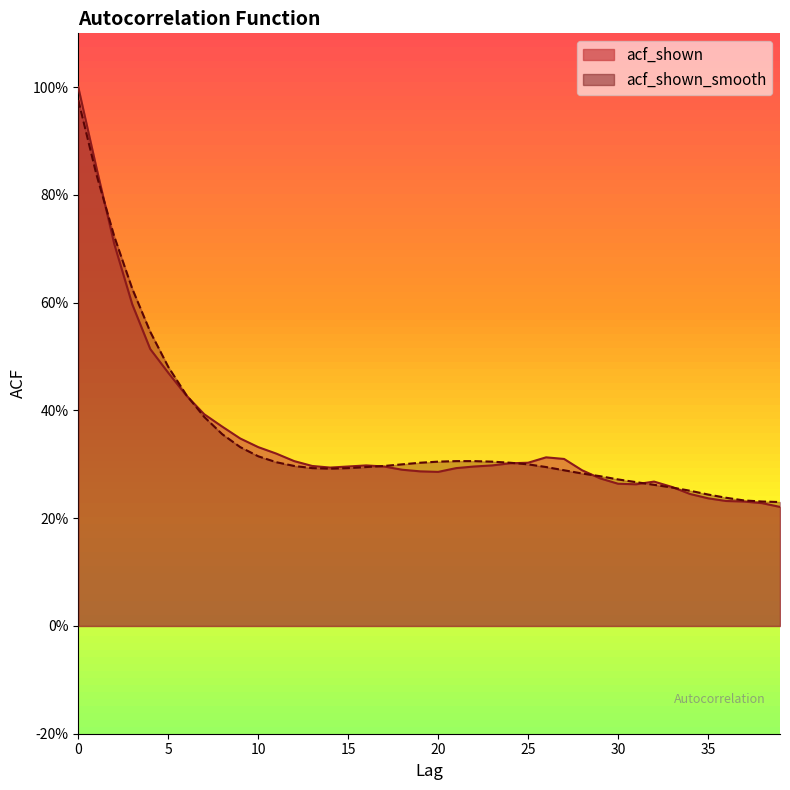

What is the minimum value shown in the chart?

0.2